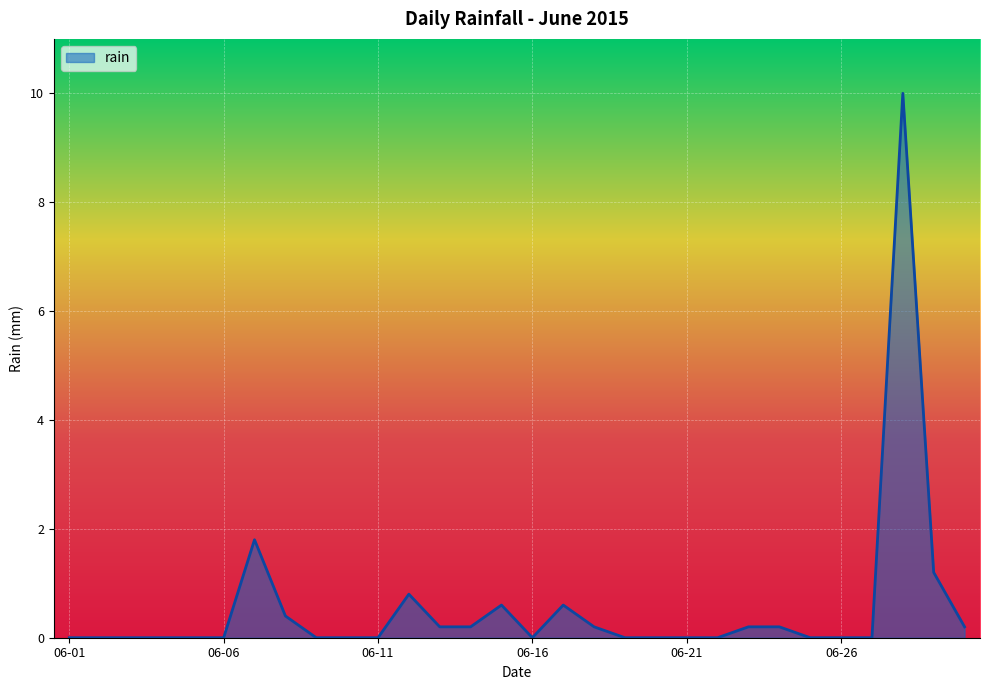

Reading left to right, what are all the values shown in this chart?

0.0	0.0	0.0	0.0	0.0	0.0	1.8	0.4	0.0	0.0	0.0	0.8	0.2	0.2	0.6	0.0	0.6	0.2	0.0	0.0	0.0	0.0	0.2	0.2	0.0	0.0	0.0	10.0	1.2	0.2